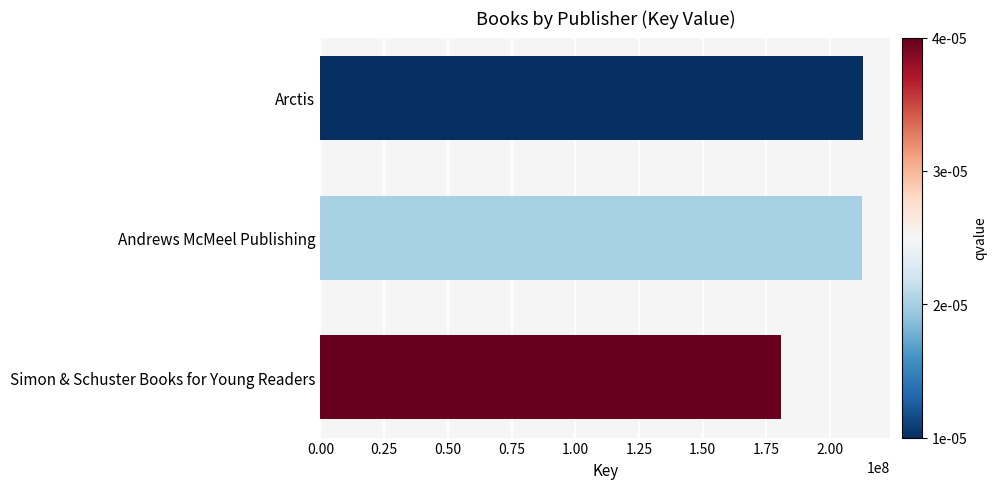

Between Simon & Schuster Books for Young Readers and Andrews McMeel Publishing, which is larger?

Andrews McMeel Publishing